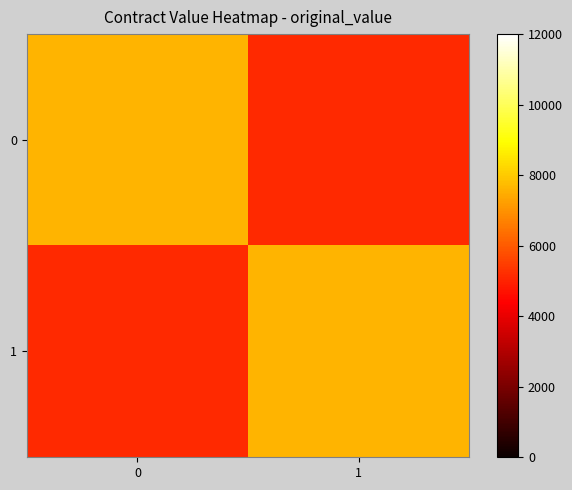

At how many categories does at least one series exceed 6435?

2